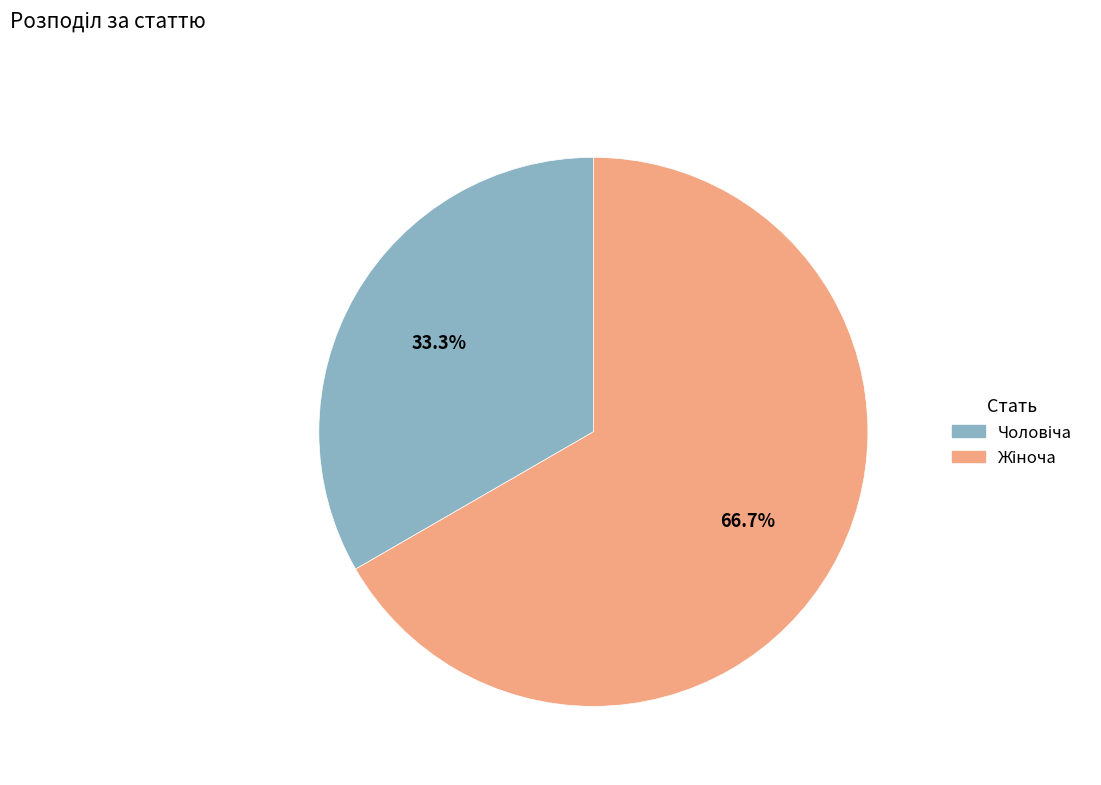

Is there any slice that represents more than half of the pie?

Yes